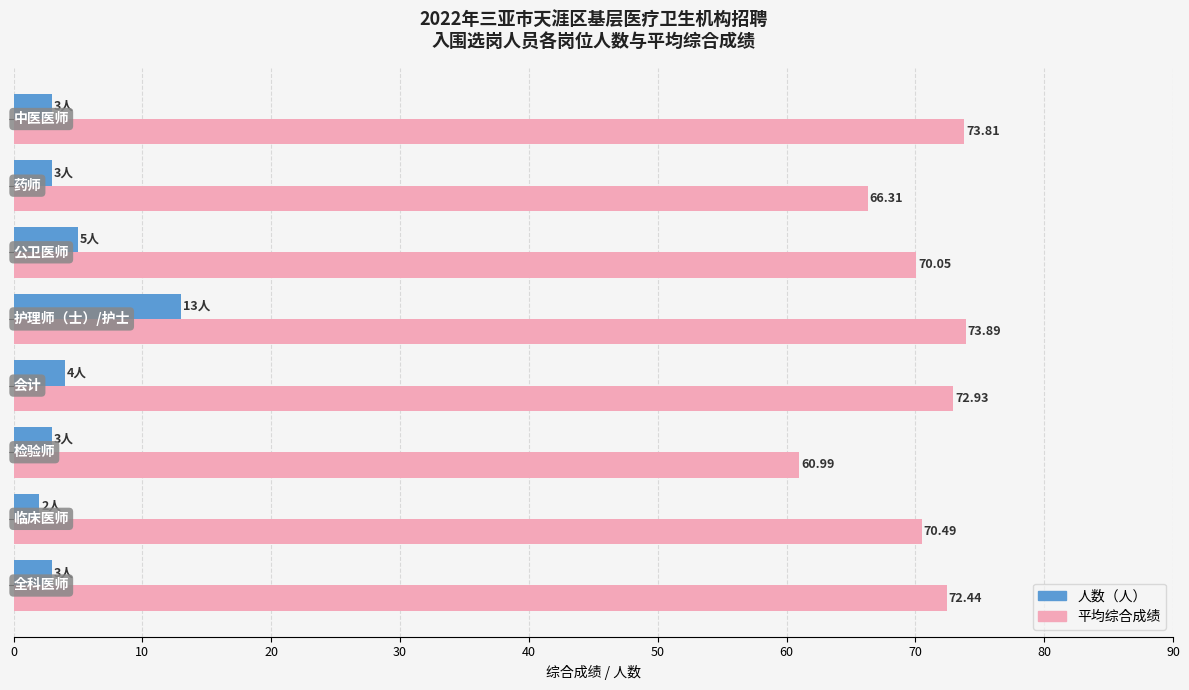

Which series has the widest spread of values?

平均综合成绩